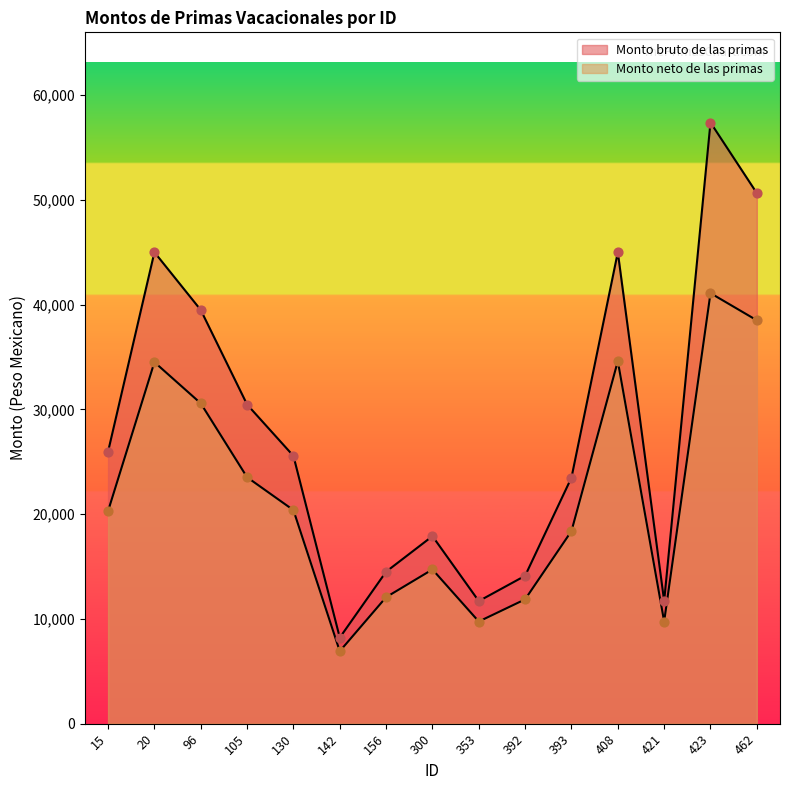

What are all the series names shown in the legend?

Monto bruto de las primas, Monto neto de las primas